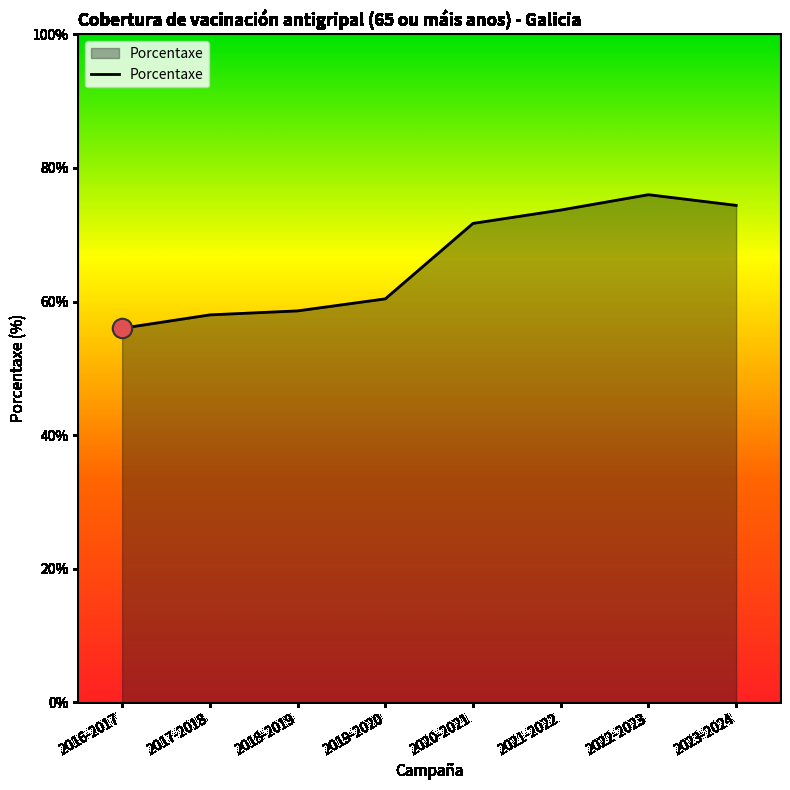

What position from the left is 2021-2022?

6